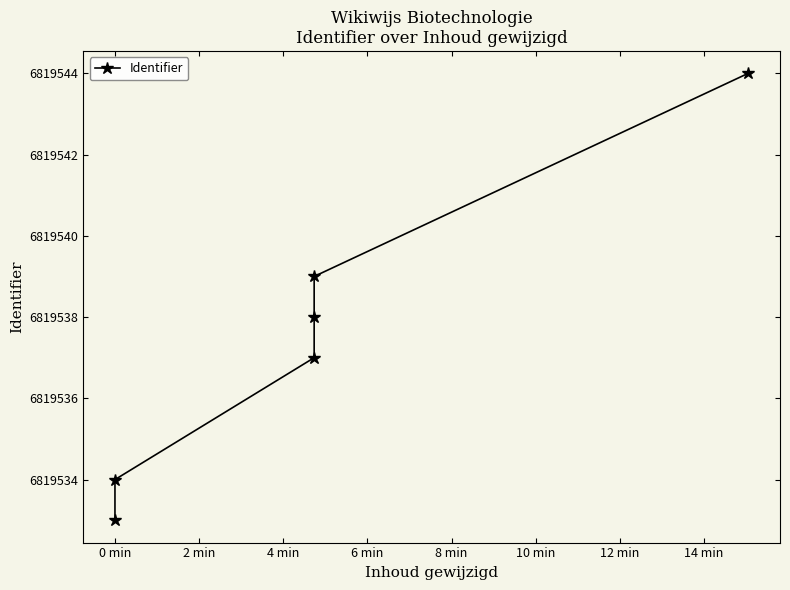

What is the sum of the values at 8 min and 2 min?

13639081